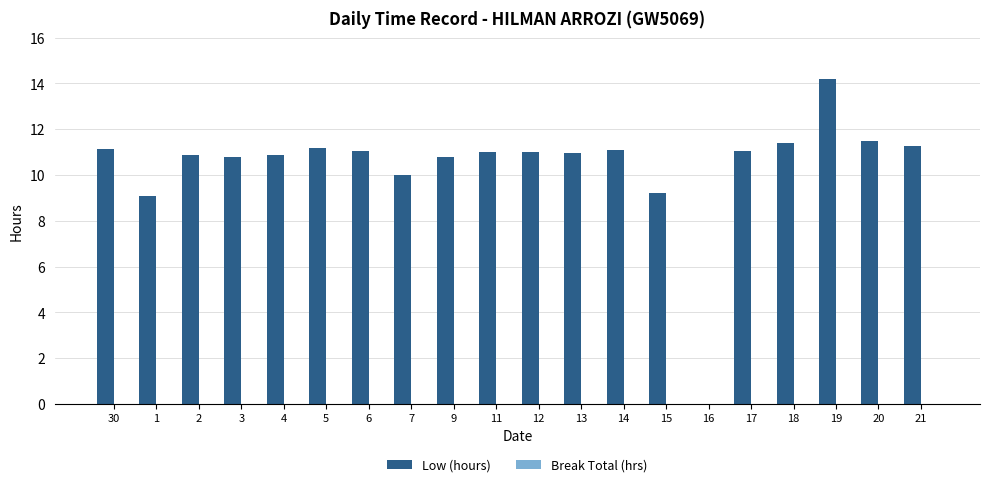

True or false: the data shows 2.2 at 11.

False